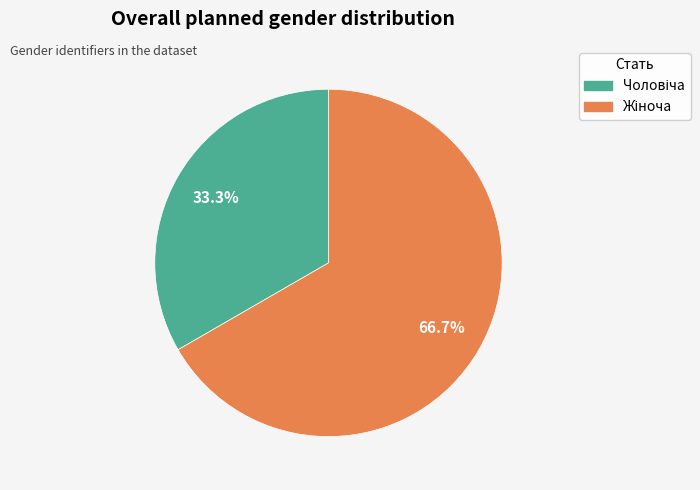

Is there a majority slice in this chart?

Yes